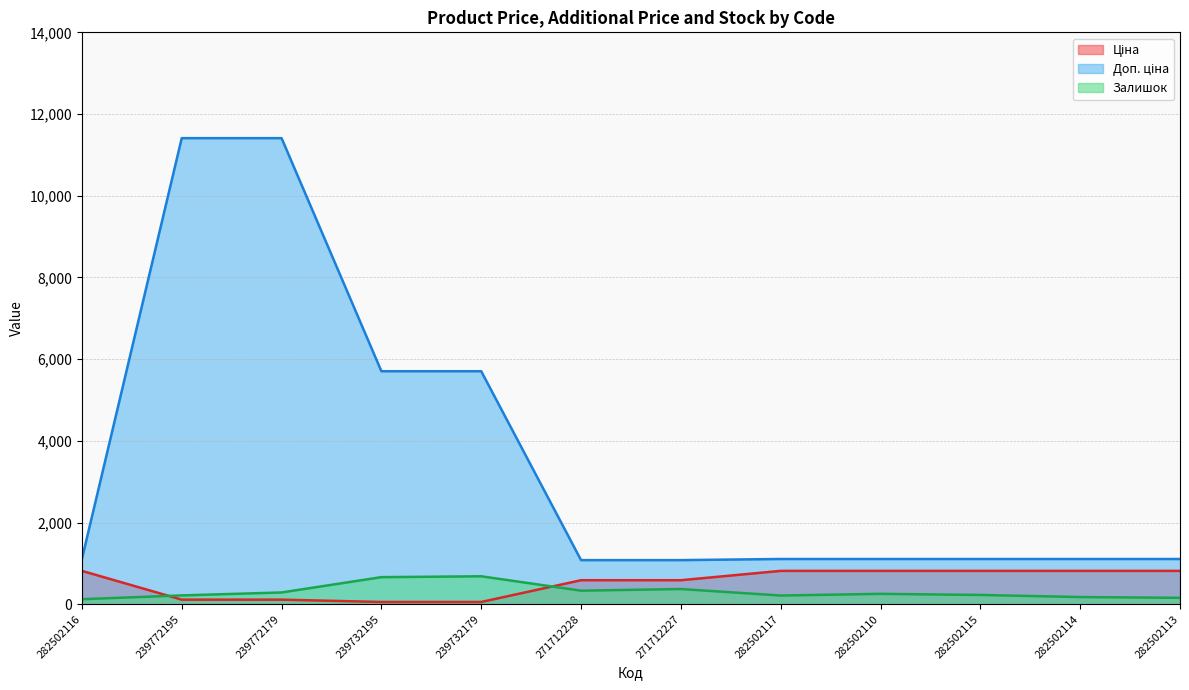

Reading left to right, extract all data points from this chart.

Ціна: 282502116=818.5	239772195=114.1	239772179=114.1	239732195=57.0	239732179=57.0	271712228=589.9	271712227=589.9	282502117=818.5	282502110=818.5	282502115=818.5	282502114=818.5	282502113=818.5
Доп. ціна: 282502116=1109.2	239772195=11410.0	239772179=11410.0	239732195=5705.0	239732179=5705.0	271712228=1081.7	271712227=1081.7	282502117=1109.2	282502110=1109.2	282502115=1109.2	282502114=1109.2	282502113=1109.2
Залишок: 282502116=125.0	239772195=218.0	239772179=290.0	239732195=665.0	239732179=686.0	271712228=334.0	271712227=374.0	282502117=215.0	282502110=256.0	282502115=229.0	282502114=178.0	282502113=159.0